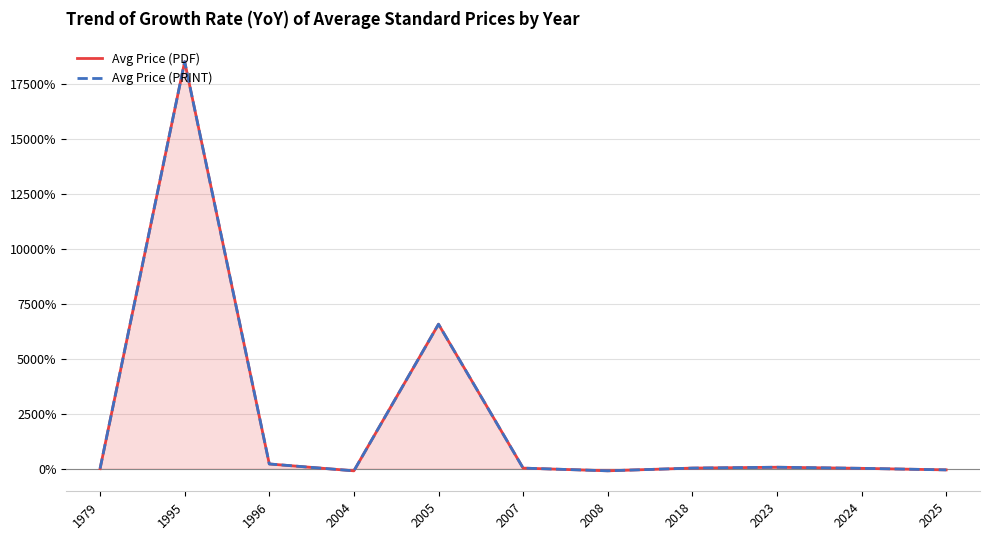

What is the maximum value shown in the chart?

185.0